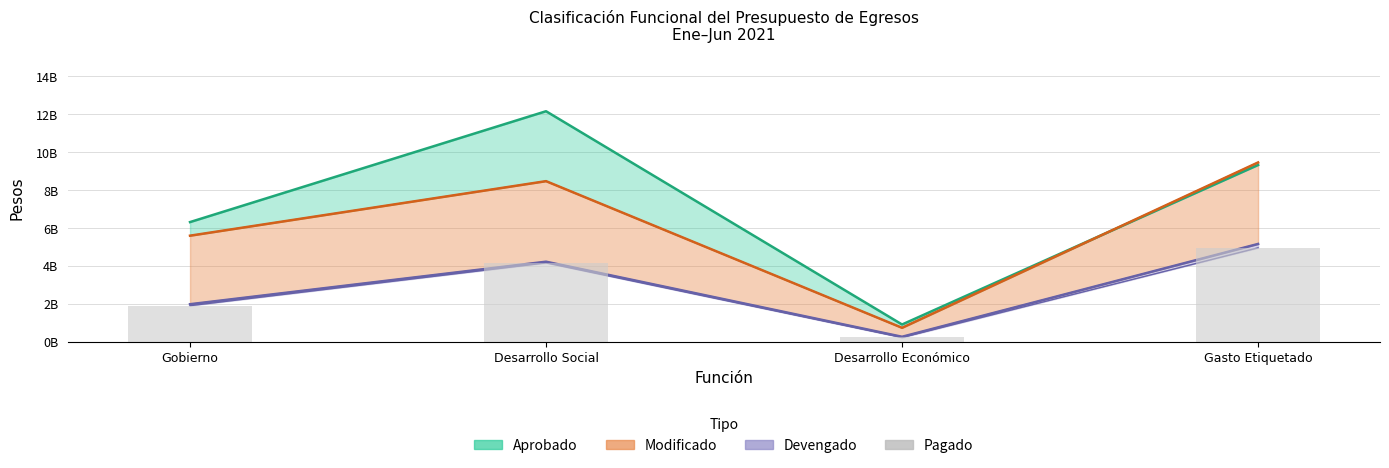

True or false: the data shows 218175944 at Desarrollo Económico.

True